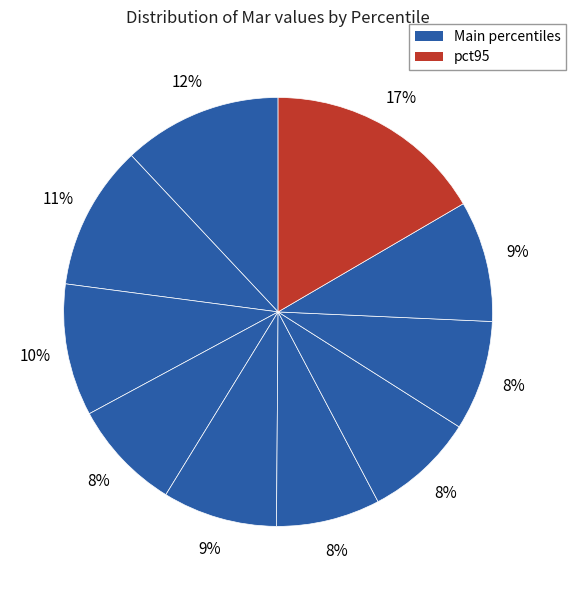

Rank the categories by value from highest to lowest.

pct95, pct05, pct15, pct25, pct85, pct45, pct35, pct75, pct65, pct55